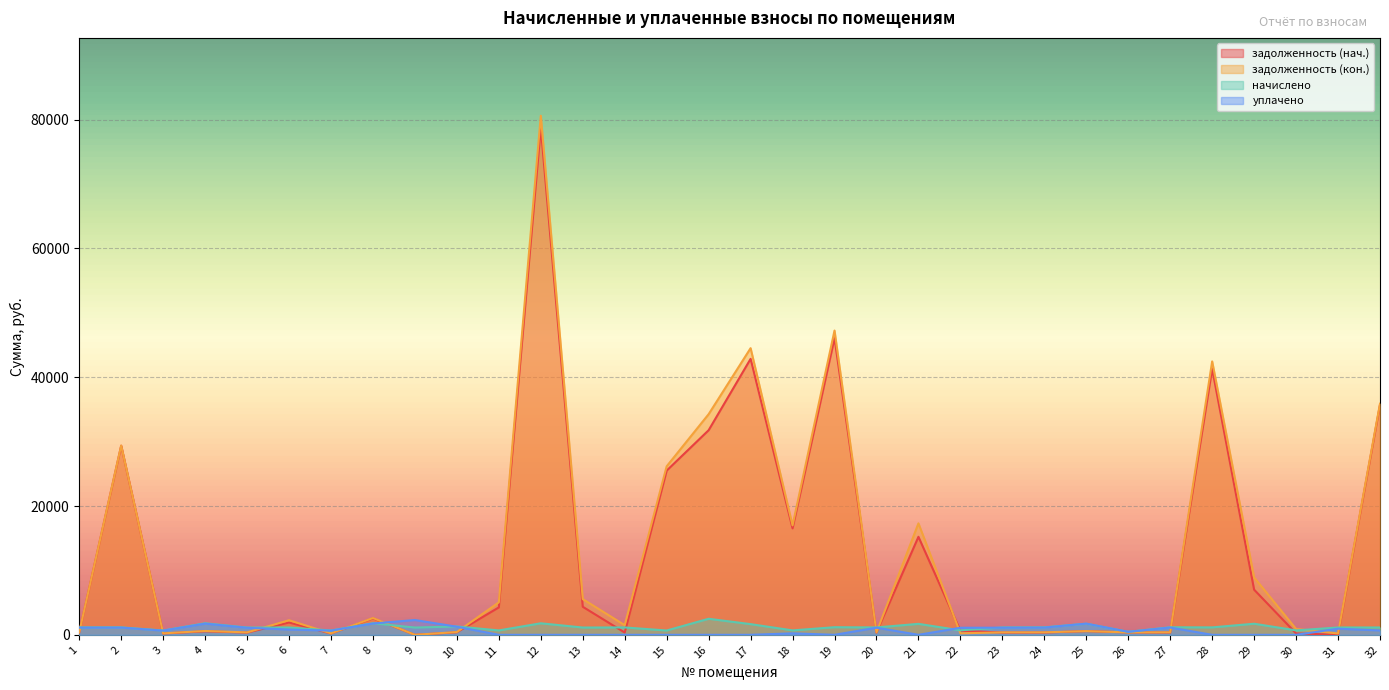

True or false: задолженность (кон.) has a value of 1330.6 at 30.

False